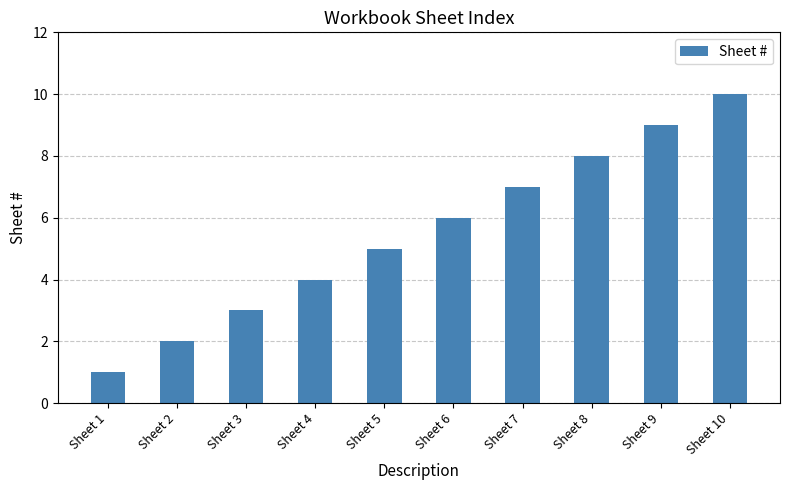

List the labels in order of value, largest first.

Sheet 10, Sheet 9, Sheet 8, Sheet 7, Sheet 6, Sheet 5, Sheet 4, Sheet 3, Sheet 2, Sheet 1